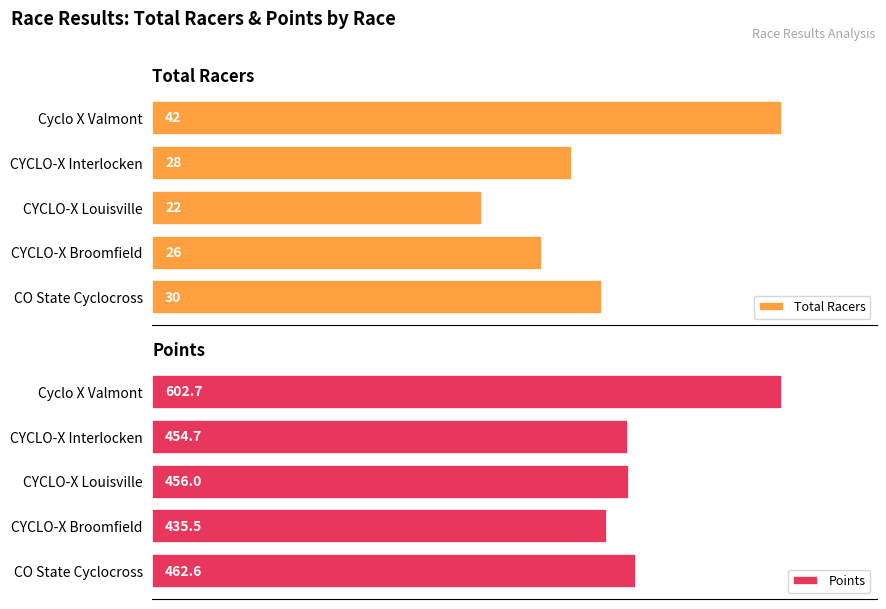

List the labels in order of Total Racers value, largest first.

Cyclo X Valmont, CO State Cyclocross, CYCLO-X Interlocken, CYCLO-X Broomfield, CYCLO-X Louisville